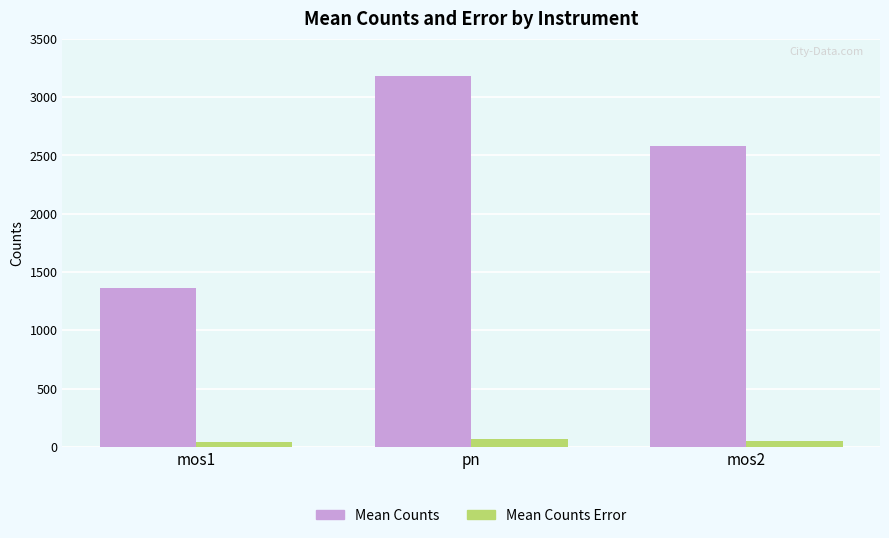

What is the total value across all series at mos2?

2635.5